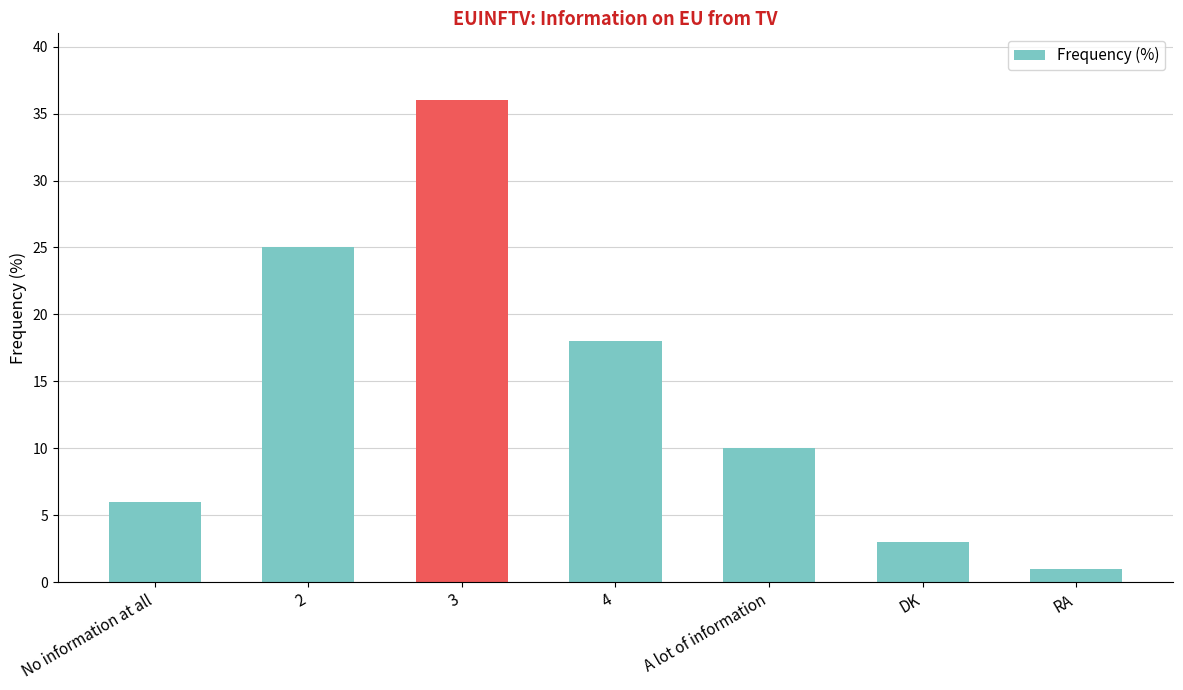

At which label is the value closest to 18?

4